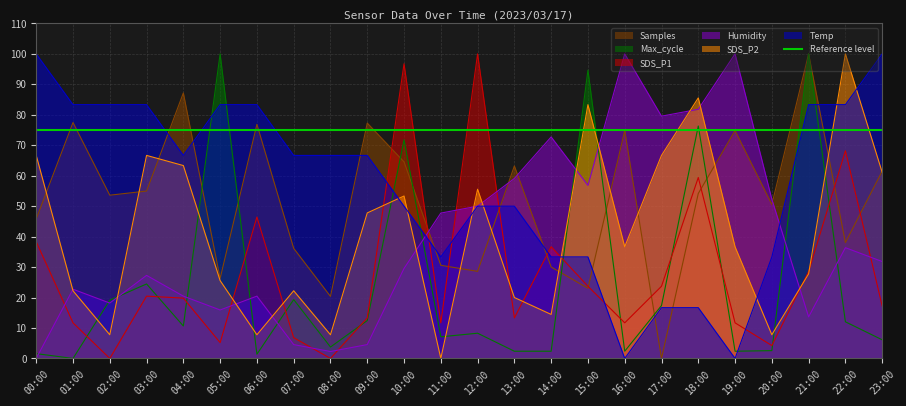

Reading right to left, what are all the values shown in this chart?

SDS_P1: 17.2	68.2	28.6	4.2	11.7	59.4	23.7	11.7	23.7	36.7	13.3	100.0	11.7	96.8	13.3	0.0	6.8	46.4	5.2	19.8	20.5	0.0	11.7	38.3
SDS_P2: 61.1	100.0	27.8	7.8	36.7	85.6	66.7	36.7	83.3	14.4	20.0	55.6	0.0	53.3	47.8	7.8	22.2	7.8	25.6	63.3	66.7	7.8	22.2	66.7
Temp: 100.0	83.3	83.3	33.3	0.0	16.7	16.7	0.0	33.3	33.3	50.0	50.0	33.3	50.0	66.7	66.7	66.7	83.3	83.3	66.7	83.3	83.3	83.3	100.0
Humidity: 31.8	36.4	13.6	52.3	100.0	81.8	79.5	100.0	56.8	72.7	59.1	50.0	47.7	29.5	4.5	2.3	4.5	20.5	15.9	20.5	27.3	18.2	22.7	0.0
Max_cycle: 6.1	12.0	100.0	2.6	2.4	76.3	17.4	2.4	94.7	2.4	2.4	8.3	7.1	71.8	12.4	3.7	19.3	1.4	100.0	10.7	24.5	19.1	0.0	1.6
Samples: 61.5	38.0	100.0	50.6	74.8	54.2	0.0	74.8	23.0	30.0	63.2	28.6	30.6	64.5	77.3	20.4	36.2	76.9	26.3	87.2	55.0	53.6	77.5	45.8